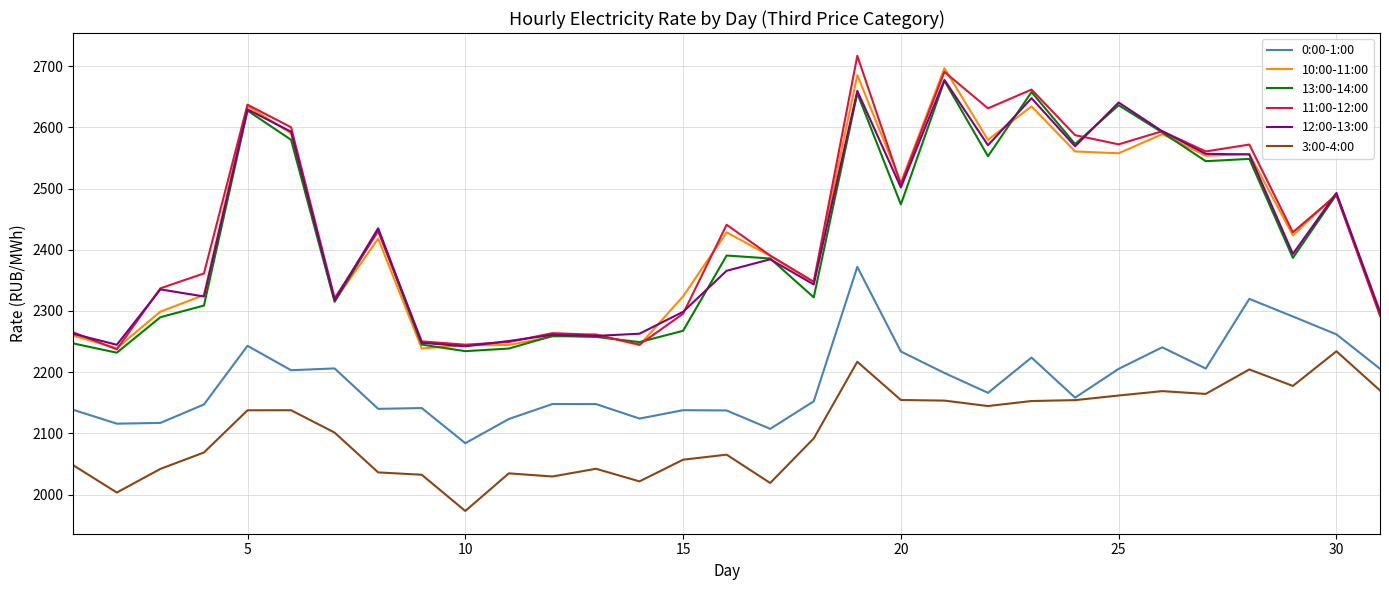

What is the lowest value of the 13:00-14:00 series?

2231.8